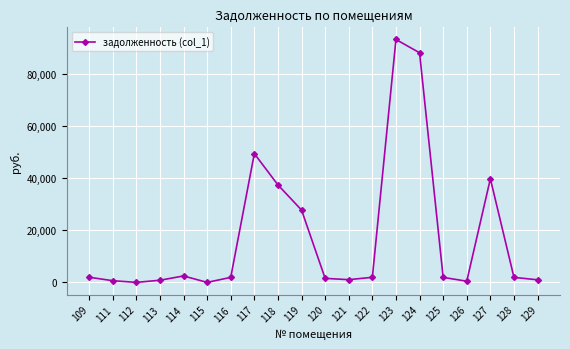

Does the chart have visible grid lines?

Yes